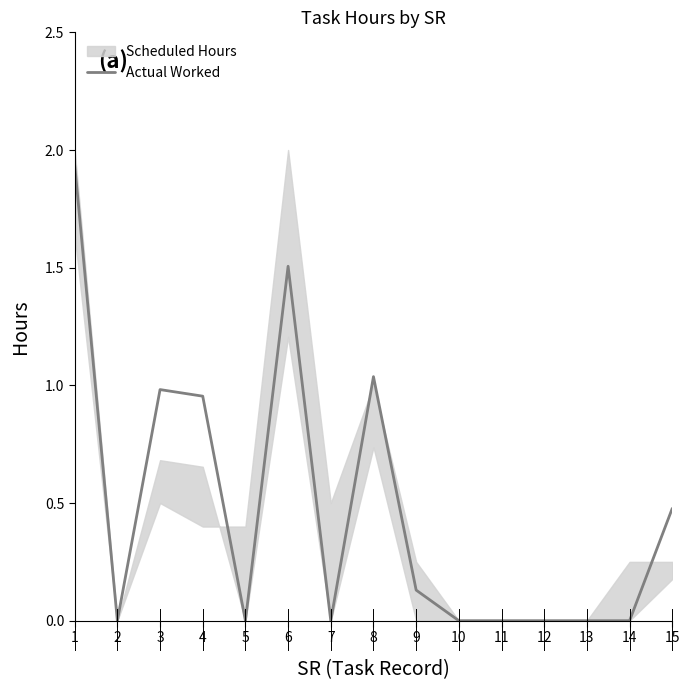

What is the sum of the values at 1 and 12?

1.9